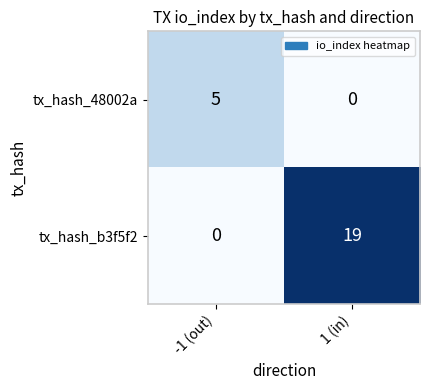

What is the sum of all tx_hash_b3f5f2 values?

19